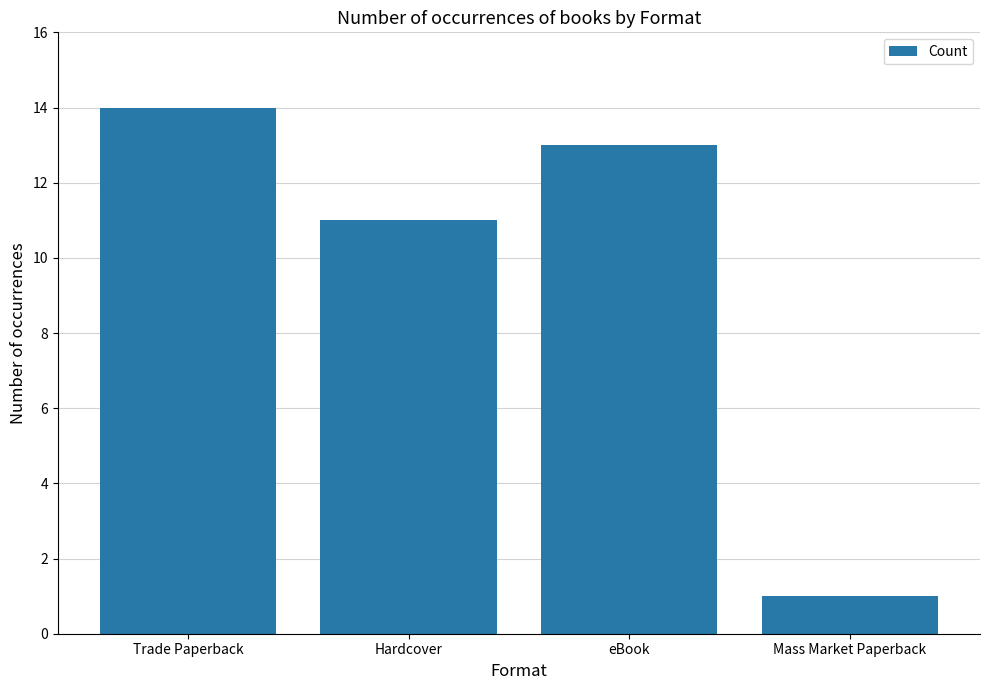

What is the sum of the values at Mass Market Paperback and Trade Paperback?

15